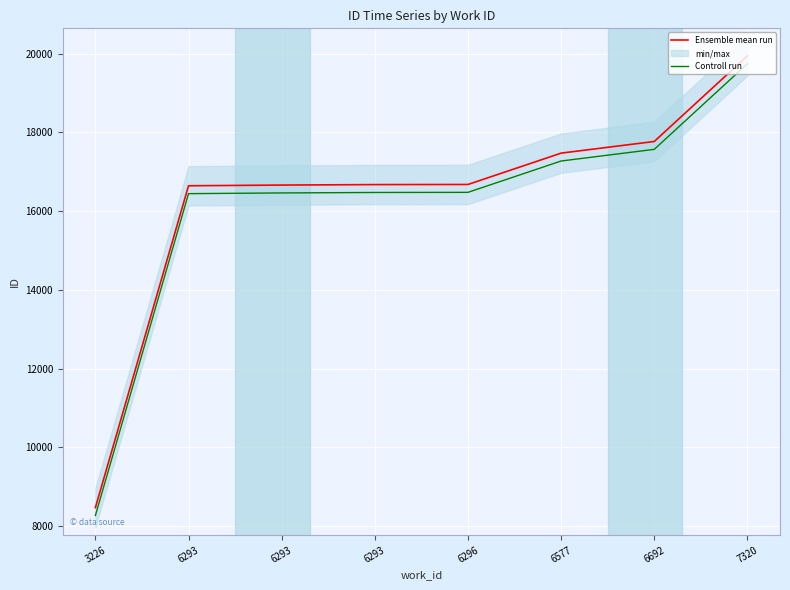

At which label does Ensemble mean run reach its minimum?

3226